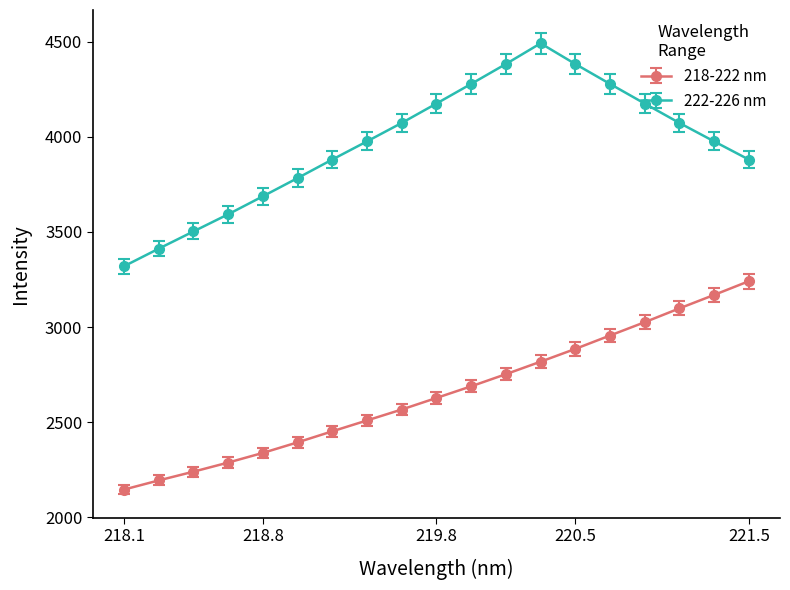

What are all the series names shown in the legend?

218-222 nm, 222-226 nm